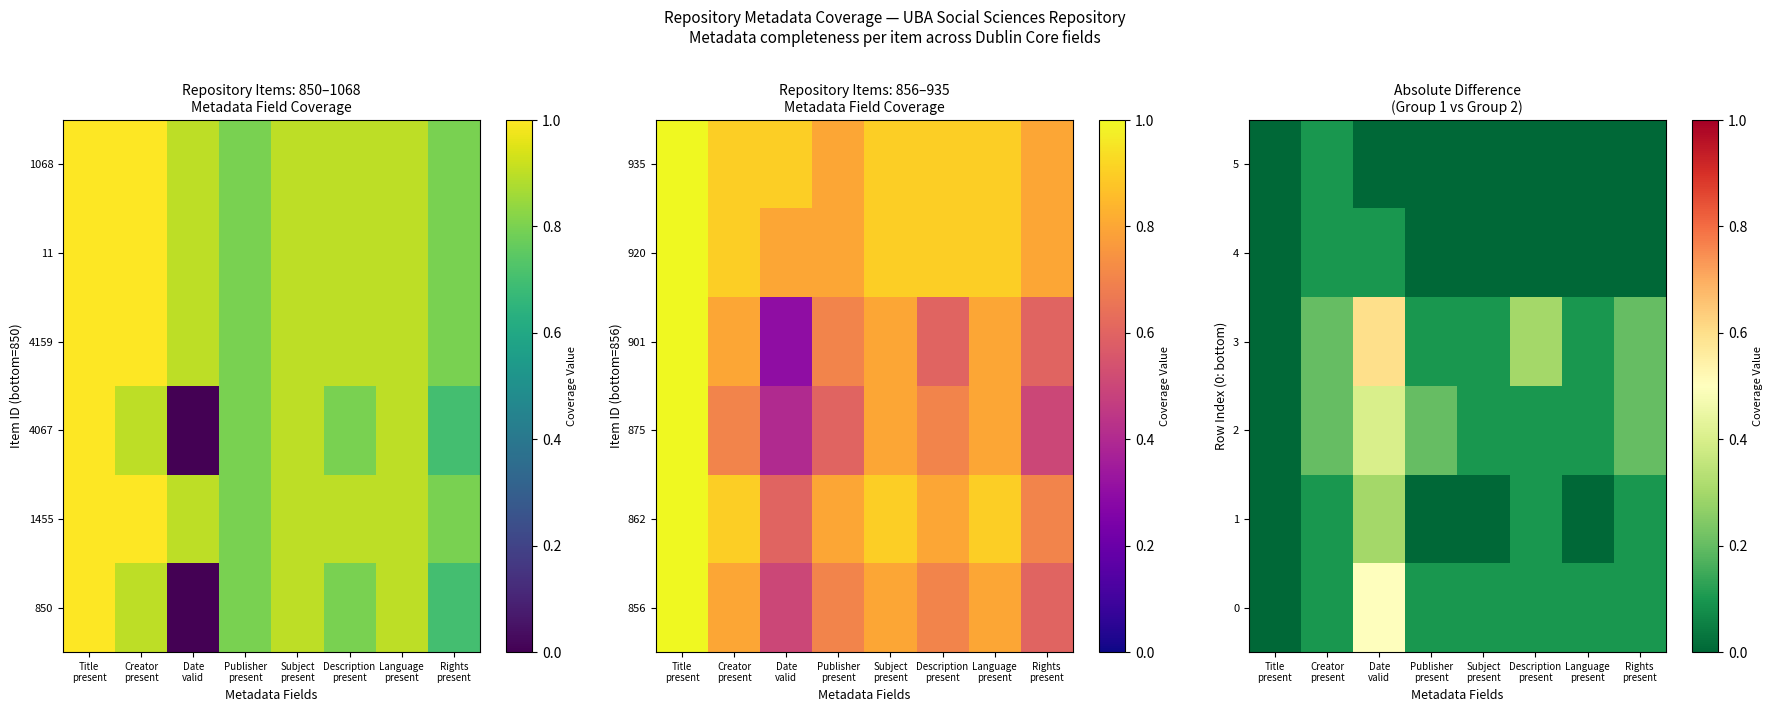

What is the maximum value for 4?

0.1